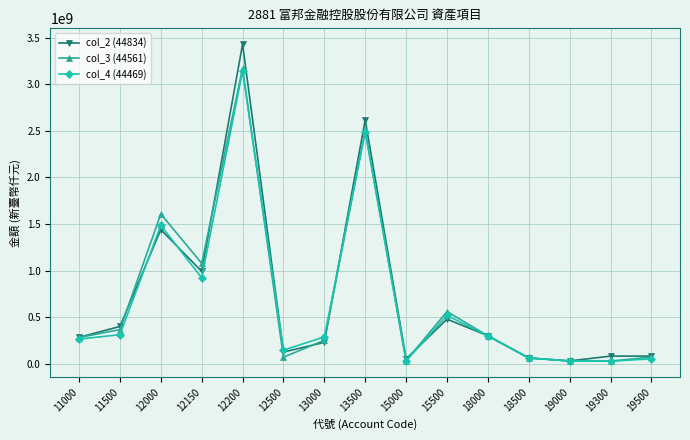

Between 15500 and 19300, which series saw the biggest shift?

col_3 (44561)